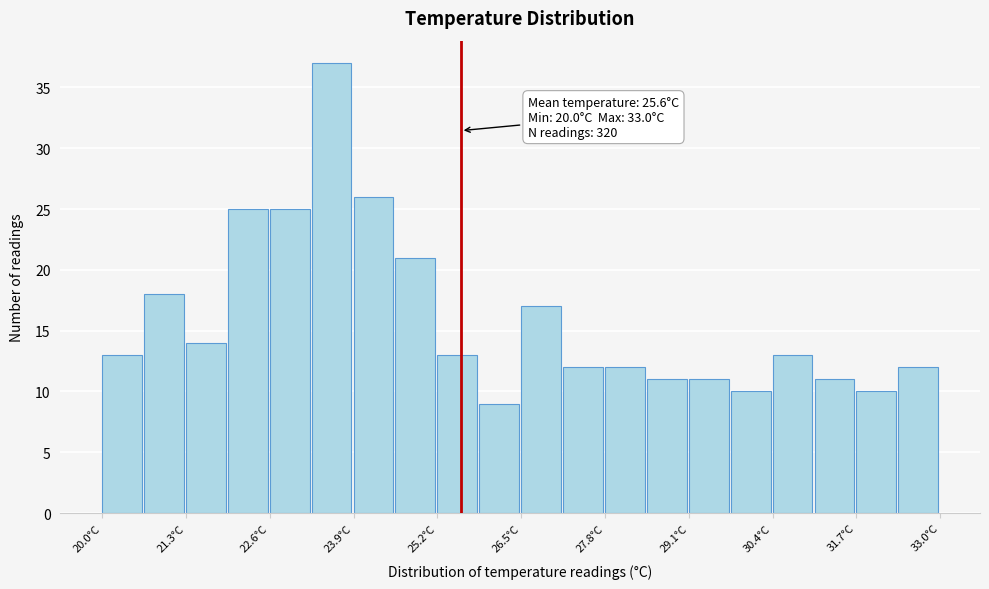

Read against the x-axis, roughly where is the centre of the tallest bar?

23.6